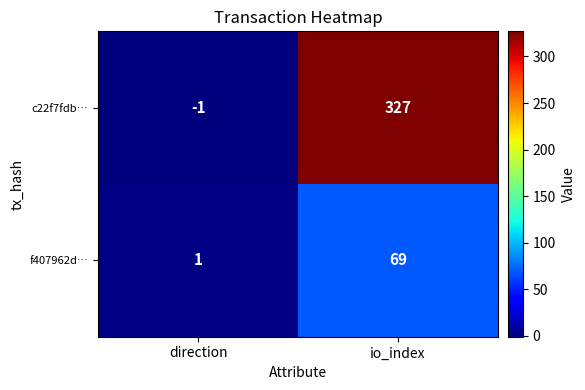

List the series in order of their overall mean, highest first.

c22f7fdb…, f407962d…